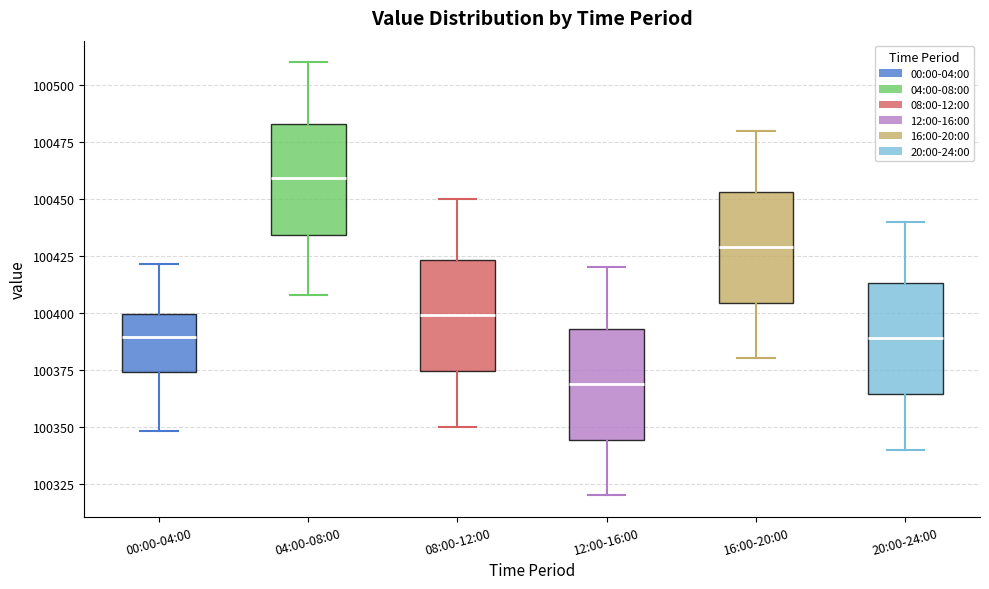

Where does the upper whisker of the box for 08:00-12:00 end on the y-axis? The values are not printed on the chart, so give them approximately, as read against the axis.

100450